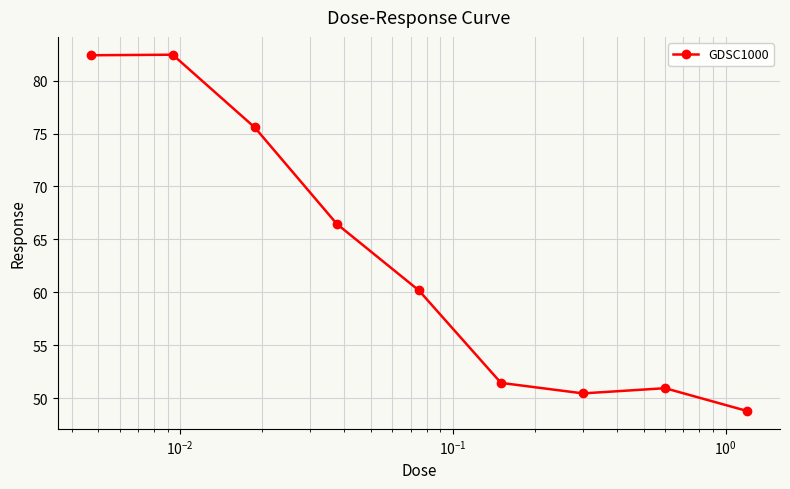

Count the number of data series in this chart.

1